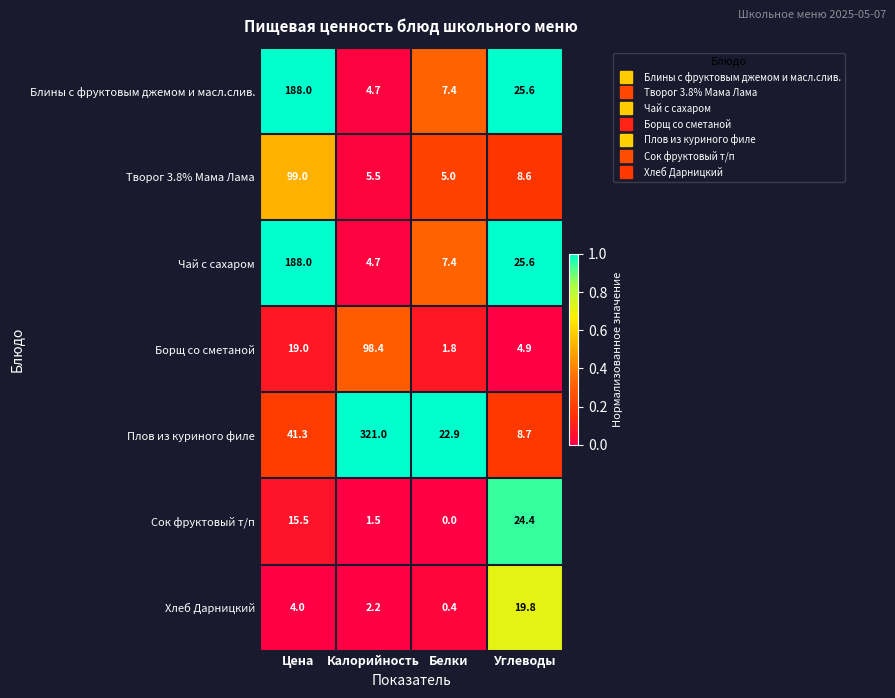

What is the sum of the Сок фруктовый т/п values at Калорийность and Цена?

17.0